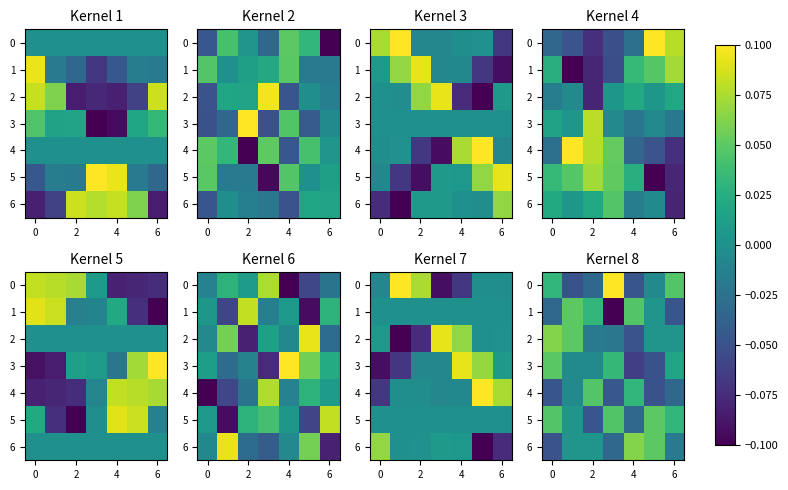

The value of 1 at 2 is 0.0. True or false?

True